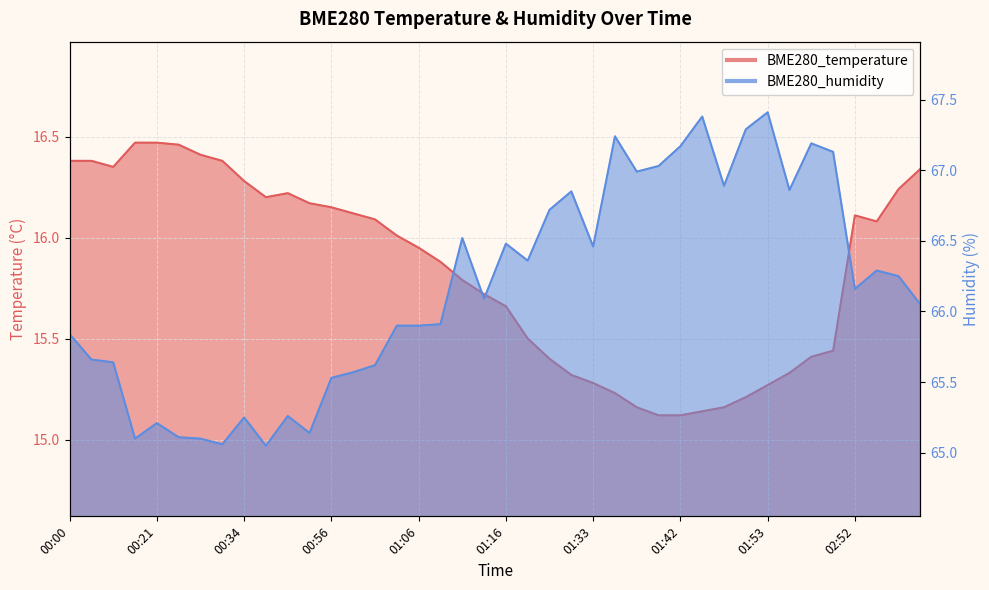

True or false: BME280_humidity has a value of 66.0 at 03:08.

True